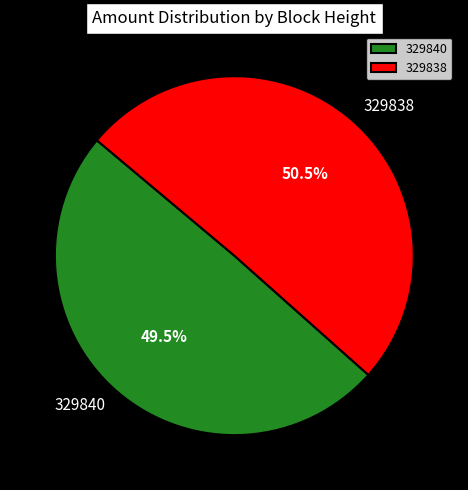

To the nearest percent, what is the combined percentage of 329838 and 329840?

100%